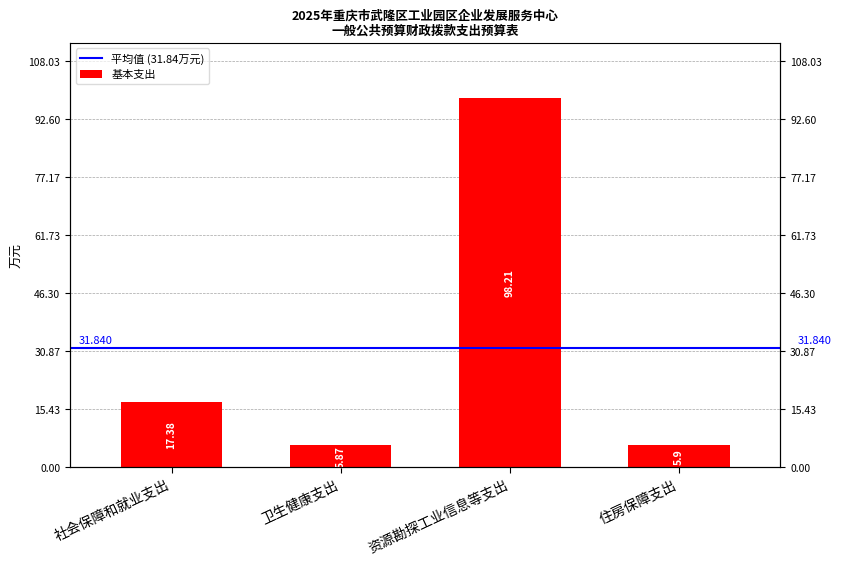

The chart shows a value of 5.9 at 住房保障支出. True or false?

True